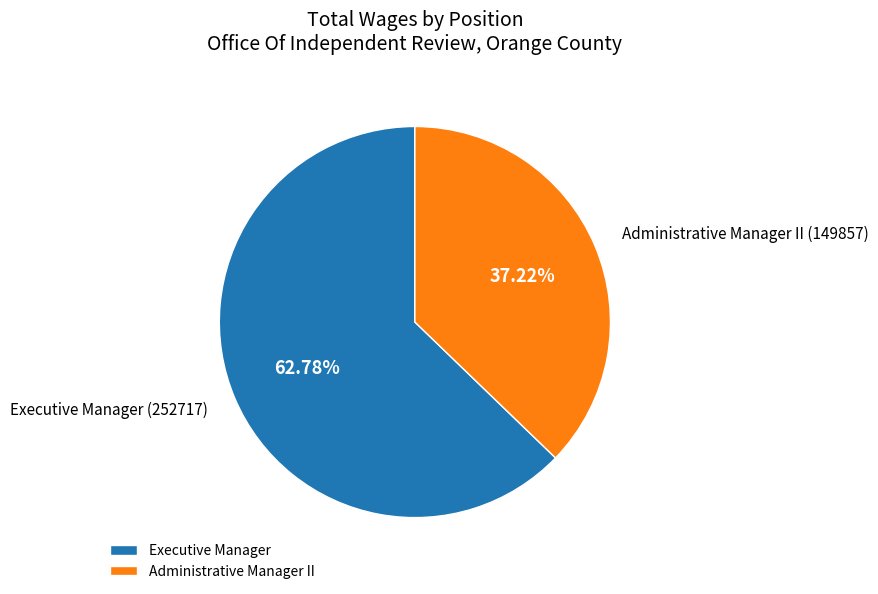

Which has a higher value, Executive Manager or Administrative Manager II?

Executive Manager